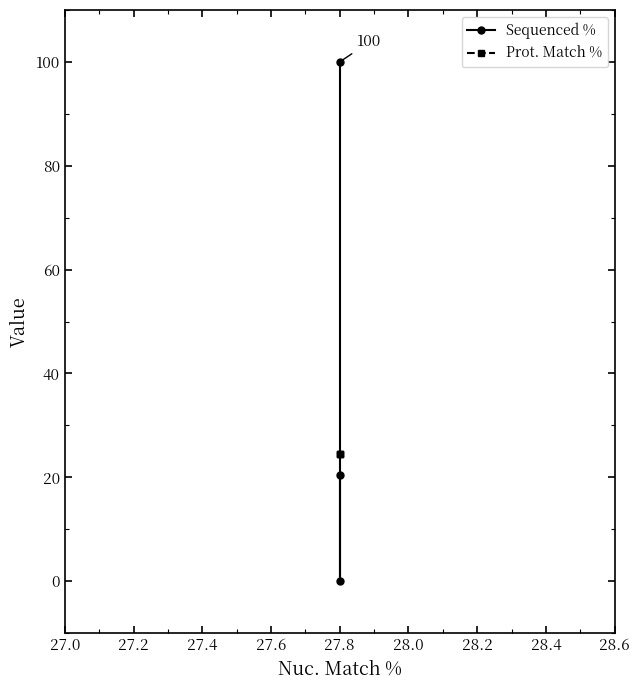

The Sequenced % series shows -43.8 at 27.8. True or false?

False